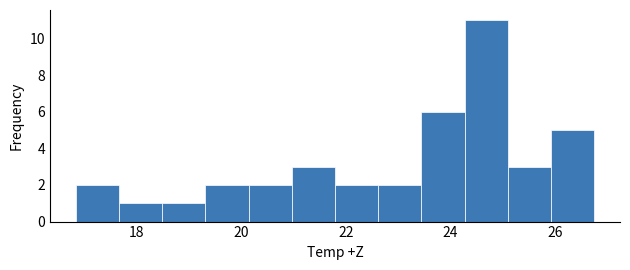

What is the height of the bar covering 16.8 to 17.6 on the x-axis? Neither the bar edges nor the heights are printed on the chart, so give them approximately, as read against the axes.

2